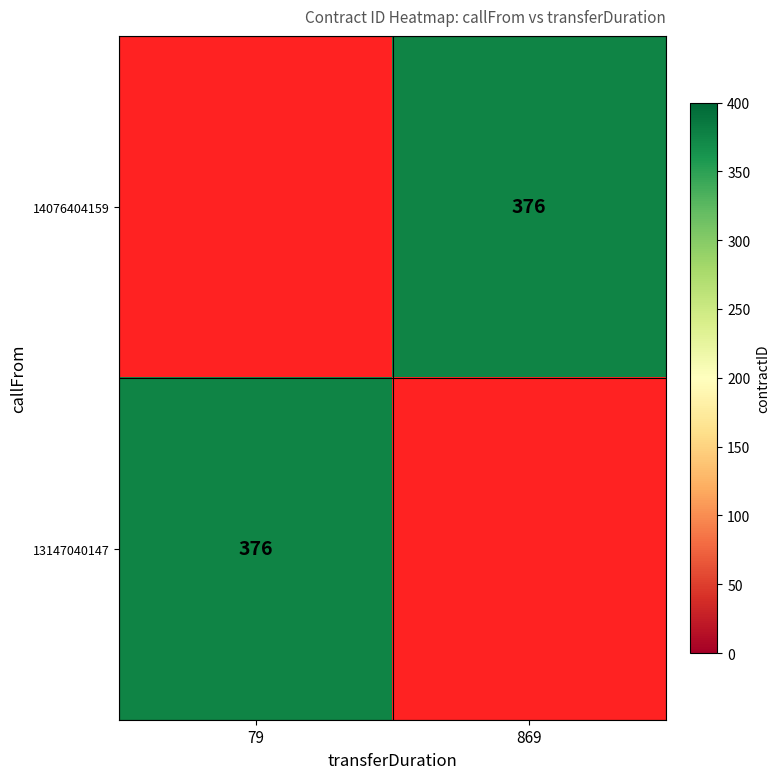

The value of 13147040147 at 79 is 170.4. True or false?

False